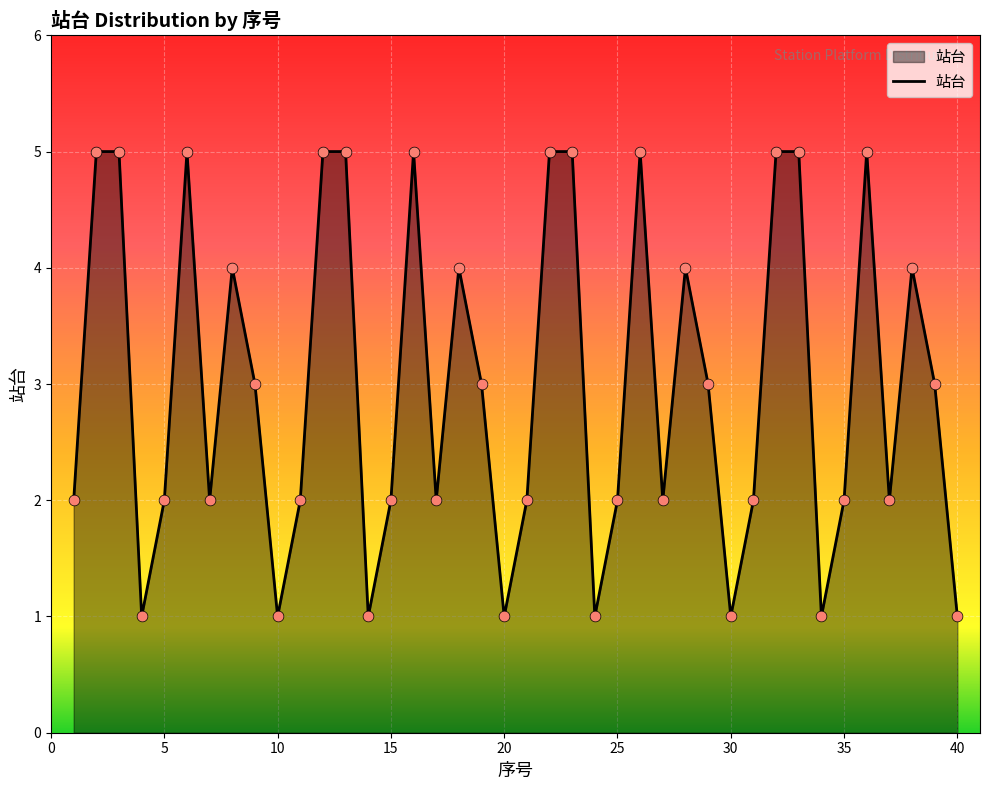

What is the difference between the maximum and minimum values?

4